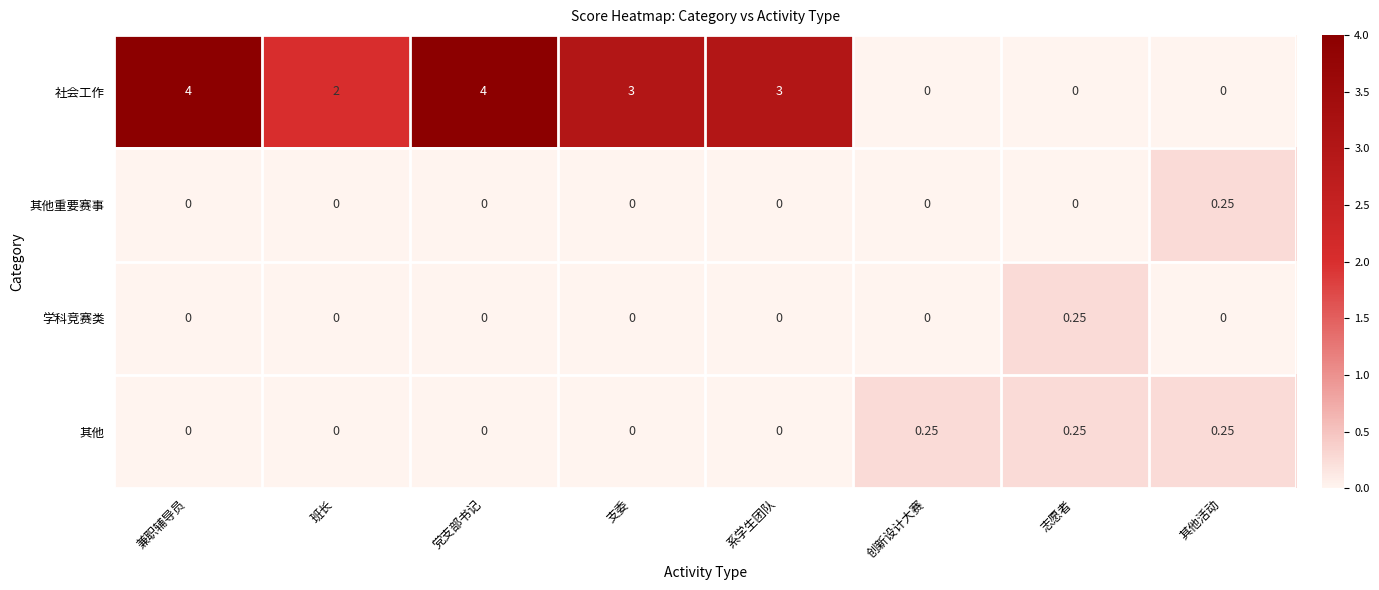

Where does the 社会工作 series first go above 3?

兼职辅导员